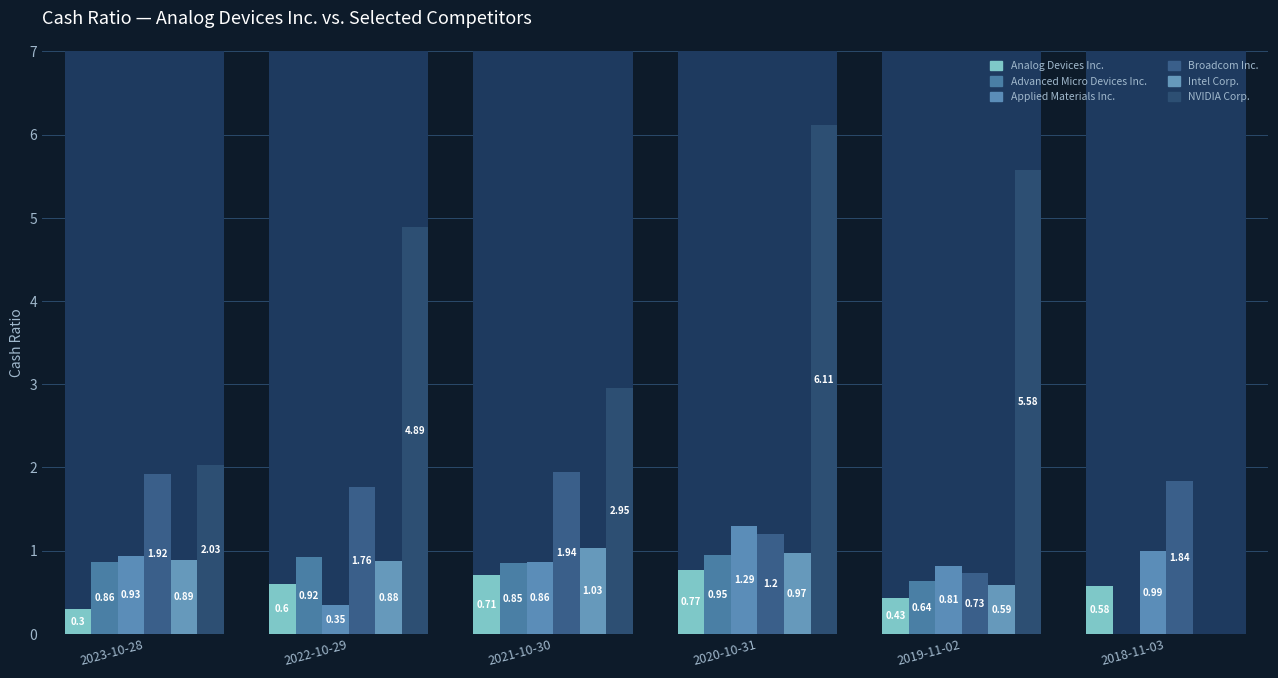

True or false: Applied Materials Inc. has a value of 0.5 at 2023-10-28.

False